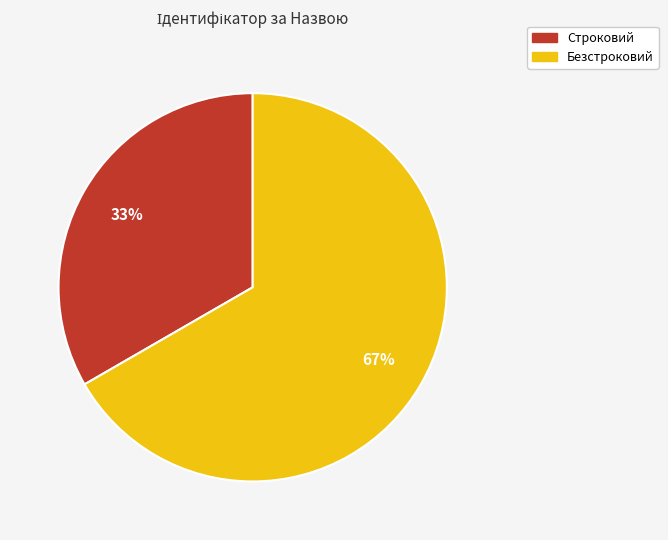

Which slice is the largest?

Безстроковий